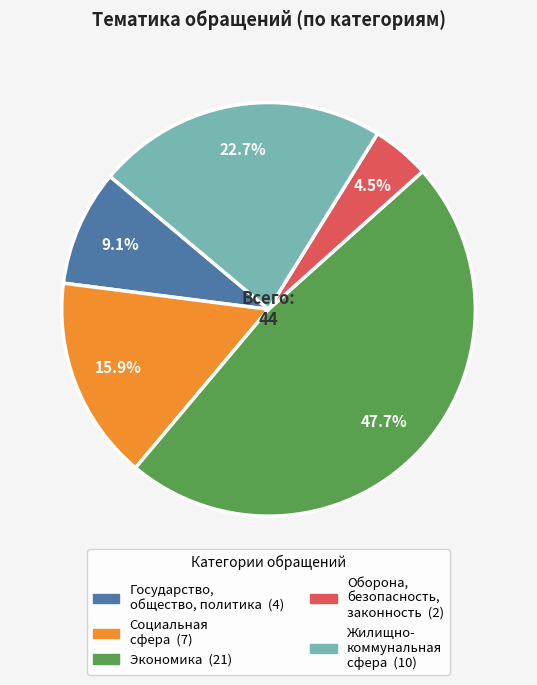

Count the number of slices in the pie.

5